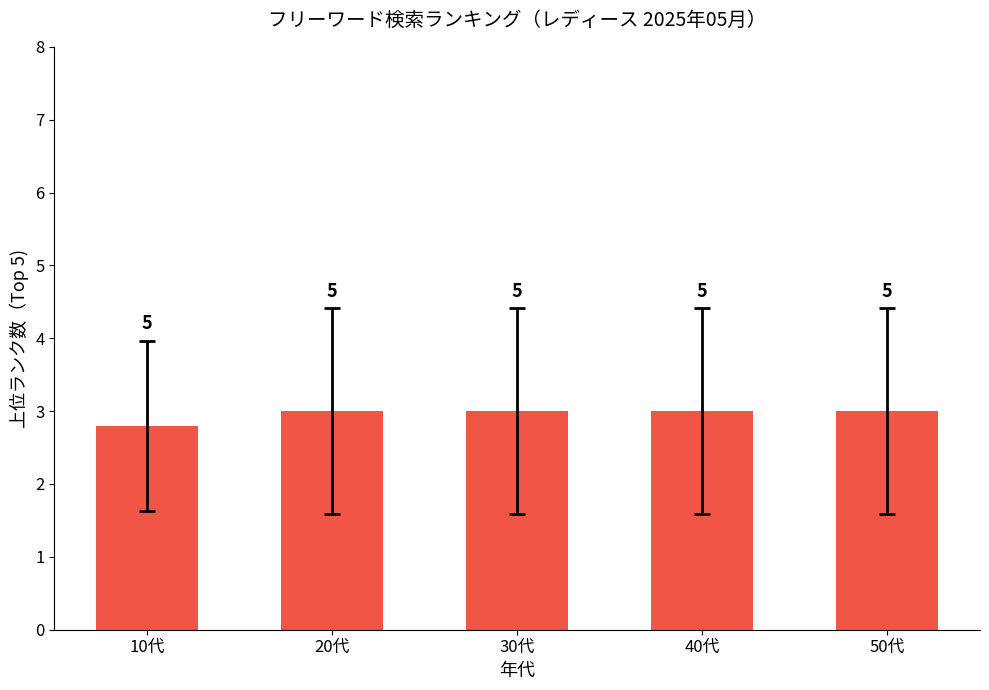

What is the sum of all values?

14.8